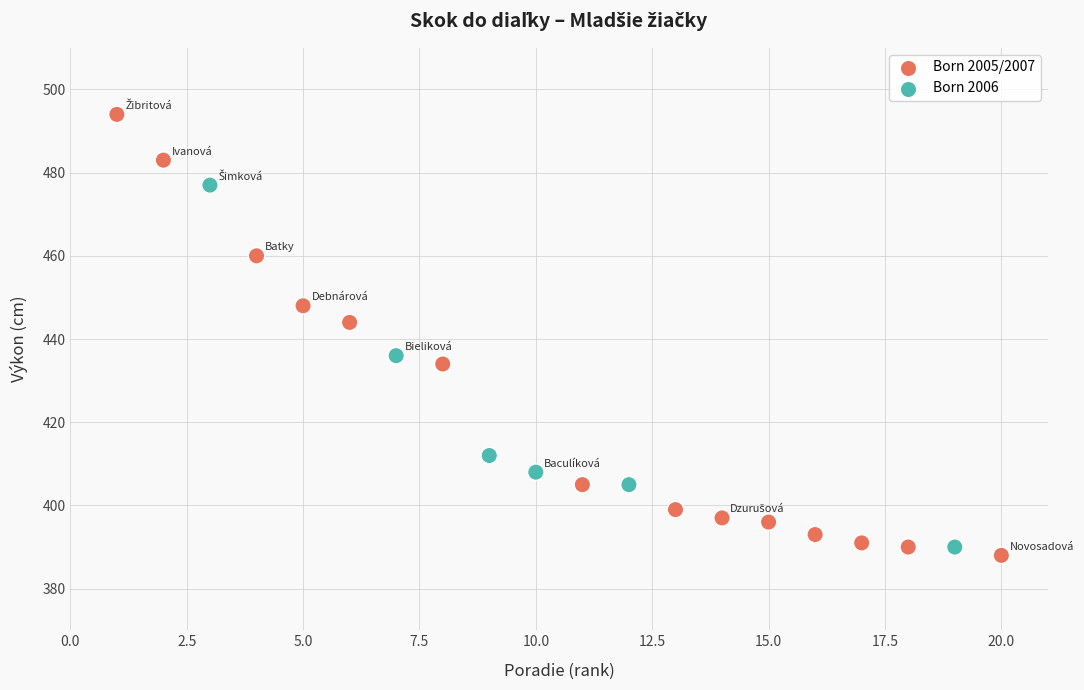

What Y value in the scatter plot is closest to 441?

444